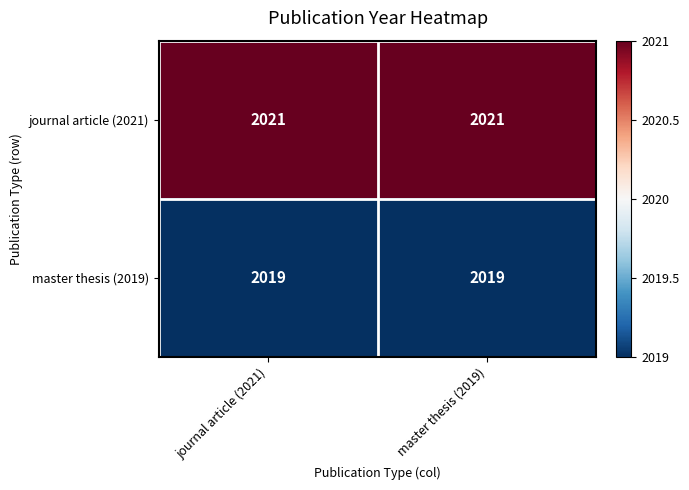

Reading left to right, what are all the values shown in this chart?

journal article (2021): journal article (2021)=2021	master thesis (2019)=2021
master thesis (2019): journal article (2021)=2019	master thesis (2019)=2019